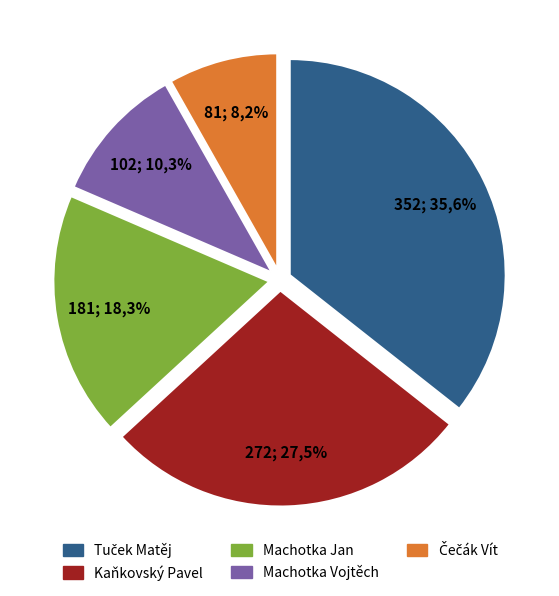

To the nearest percent, what is the combined percentage of Čečák Vít and Machotka Jan?

27%